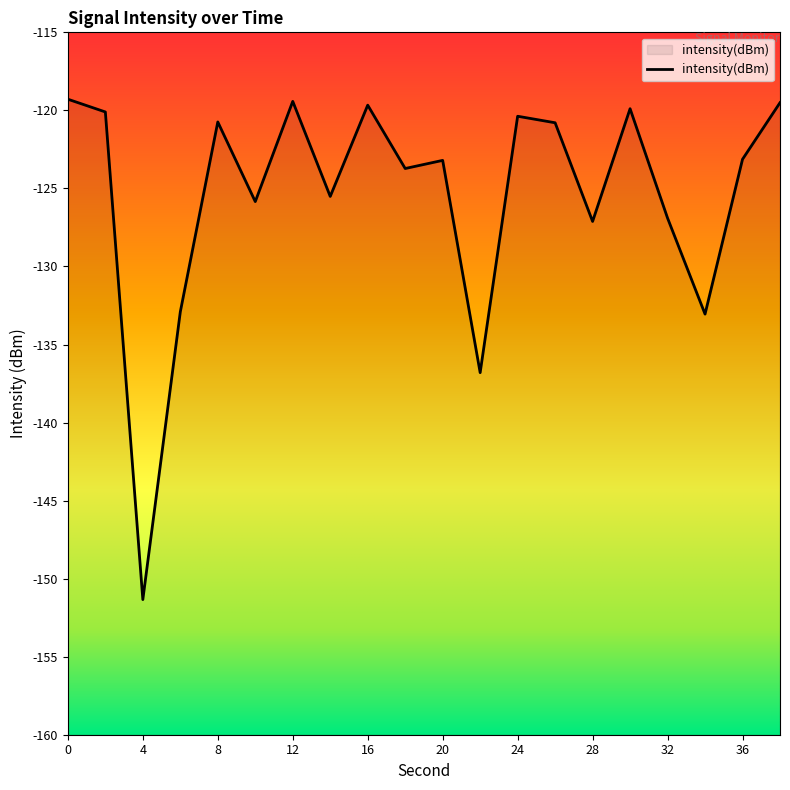

What is the change in value from 12 to 14?

-6.1